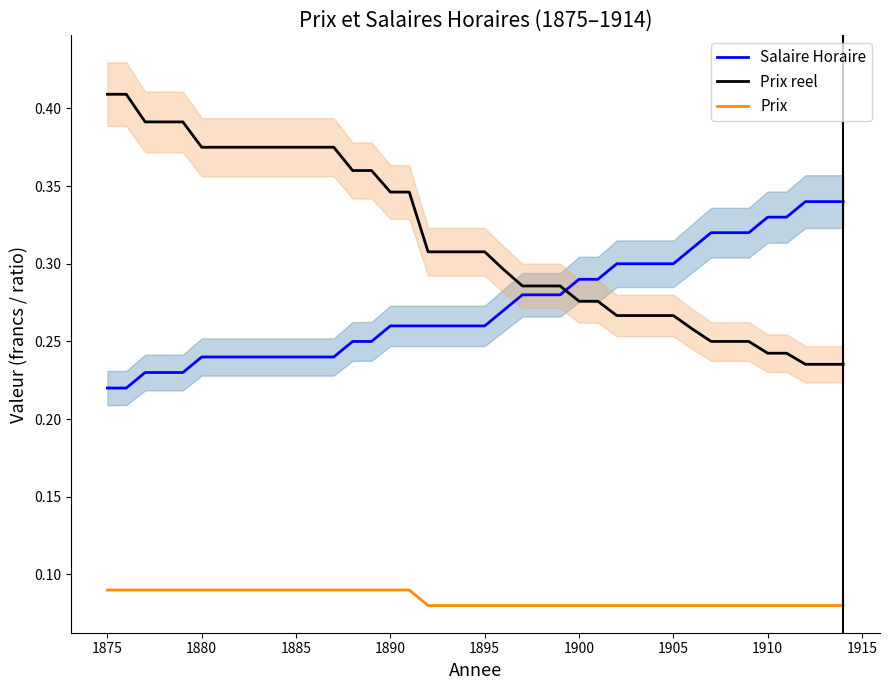

The value of Prix reel at 39 is 0.1. True or false?

False